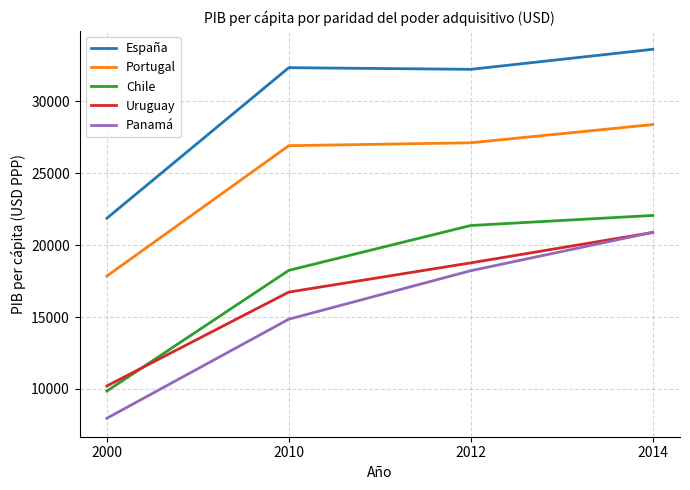

True or false: España has a value of 32351.0 at 2010.

True